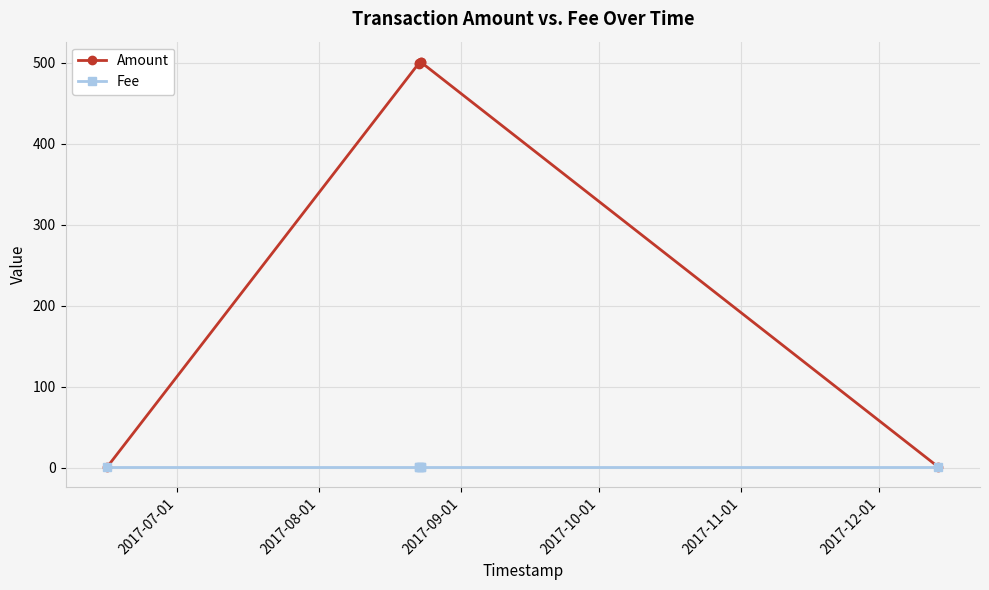

Rank the series by their average value, from highest to lowest.

Amount, Fee